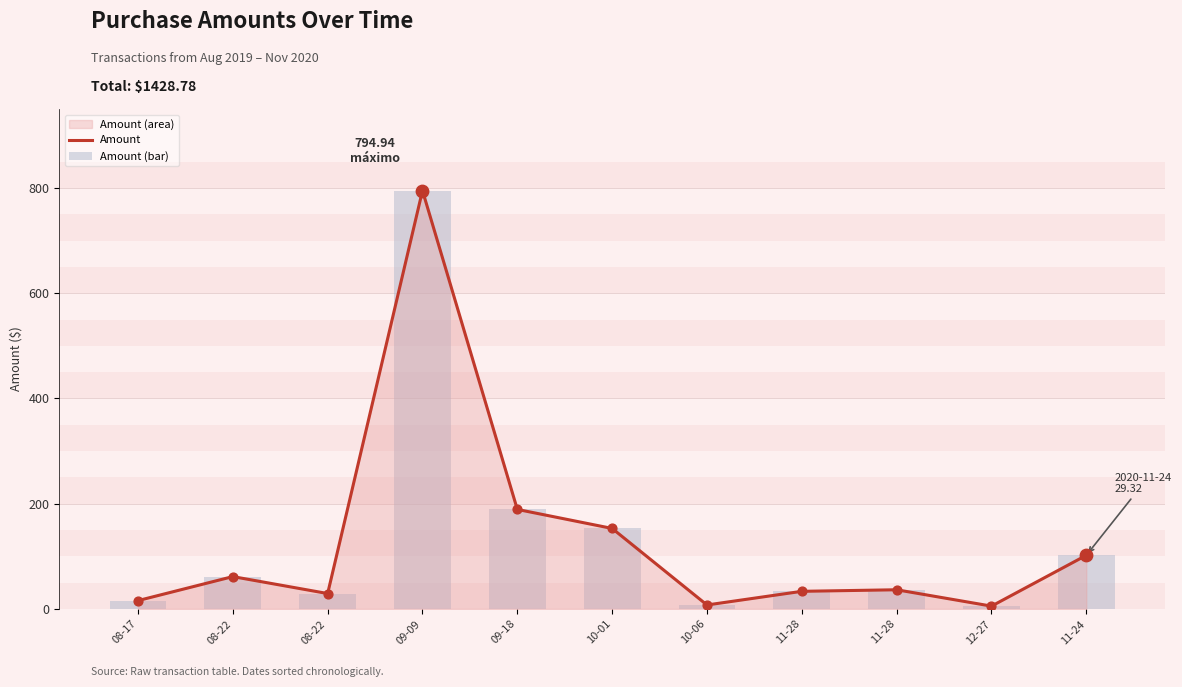

Is the value of Amount (bar) at 11-28 greater than the value of Amount at 10-06?

Yes